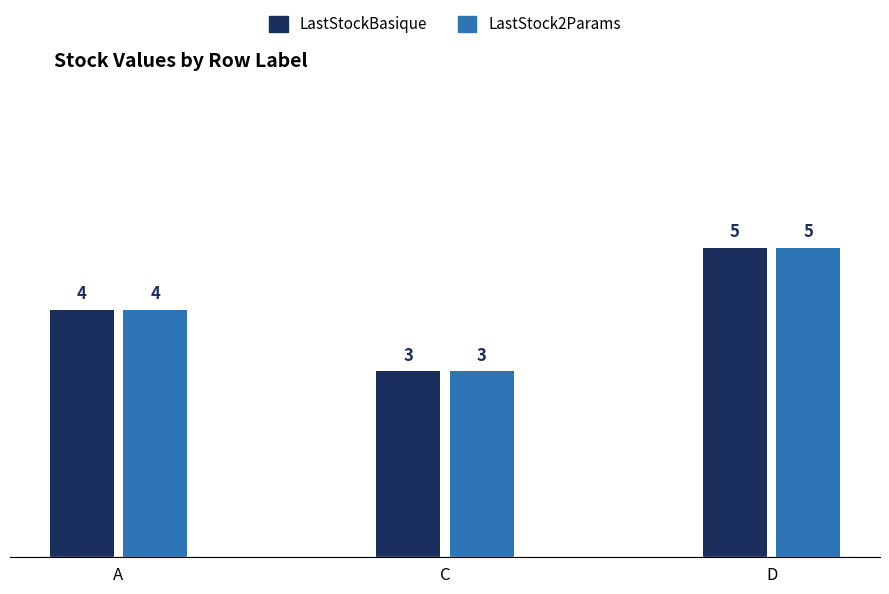

At which category is the sum across all series the highest?

D